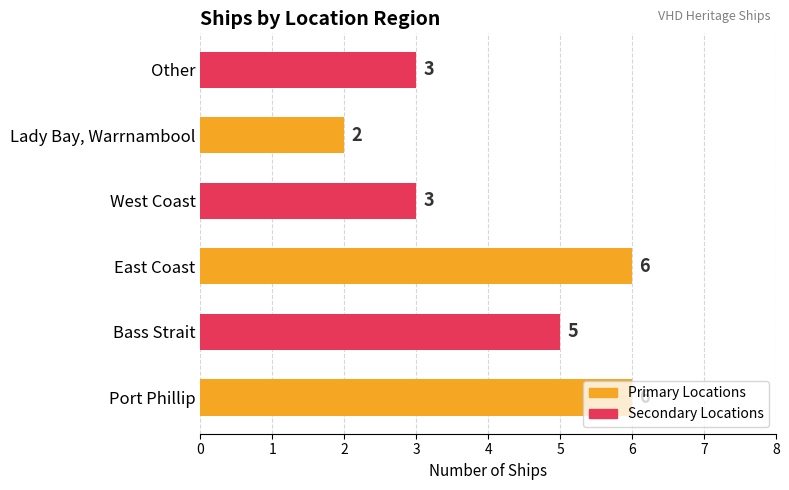

The chart shows a value of 1 at West Coast. True or false?

False